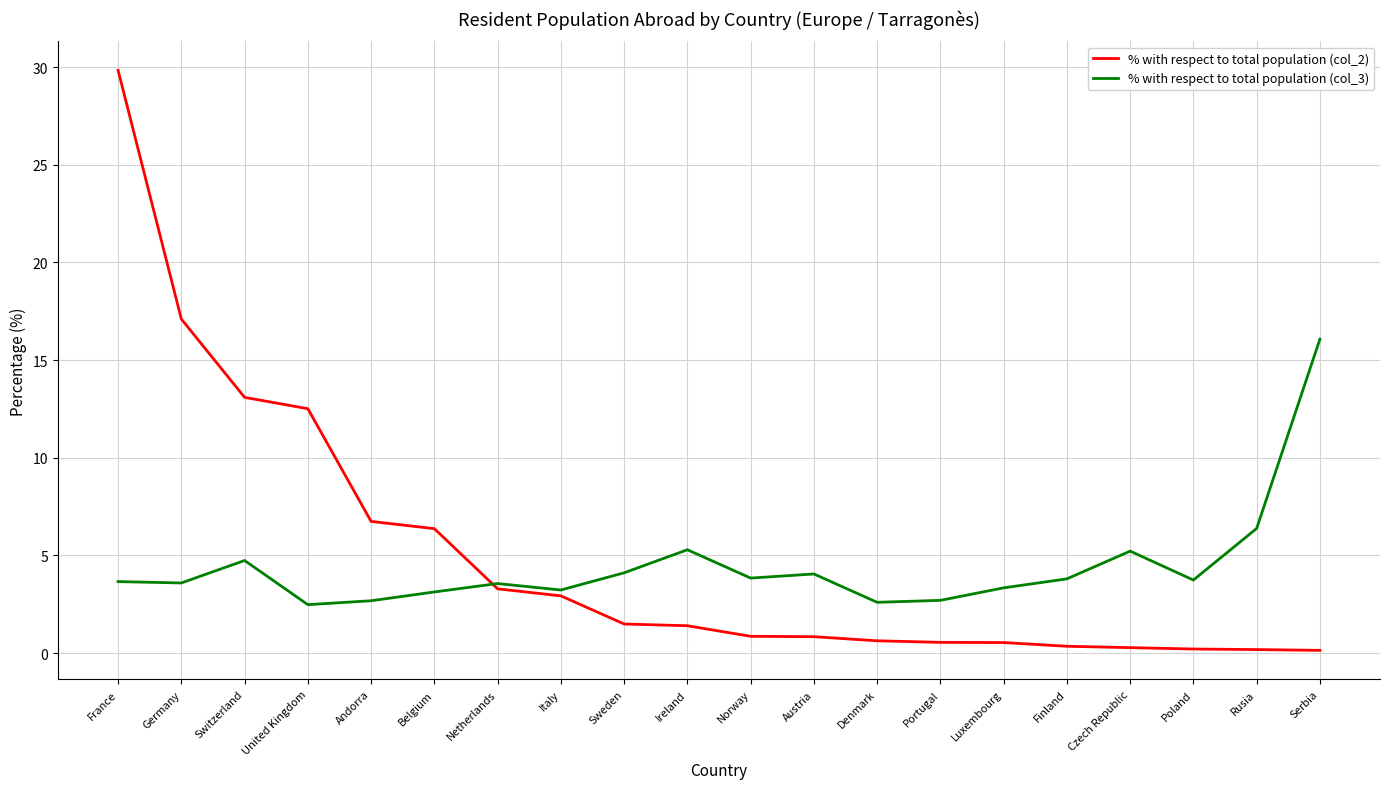

What is the maximum value for % with respect to total population (col_2)?

29.8